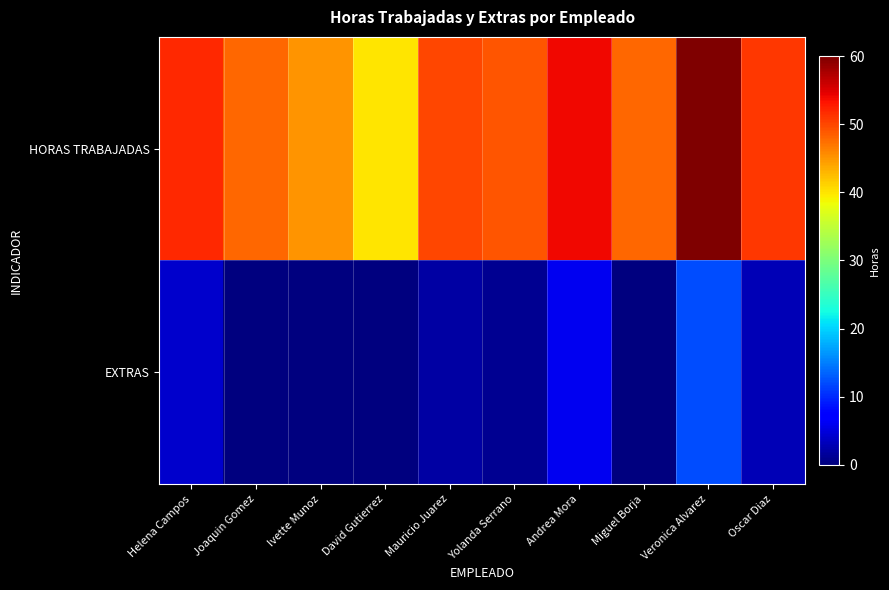

Rank the series at Helena Campos from highest to lowest value.

HORAS TRABAJADAS, EXTRAS